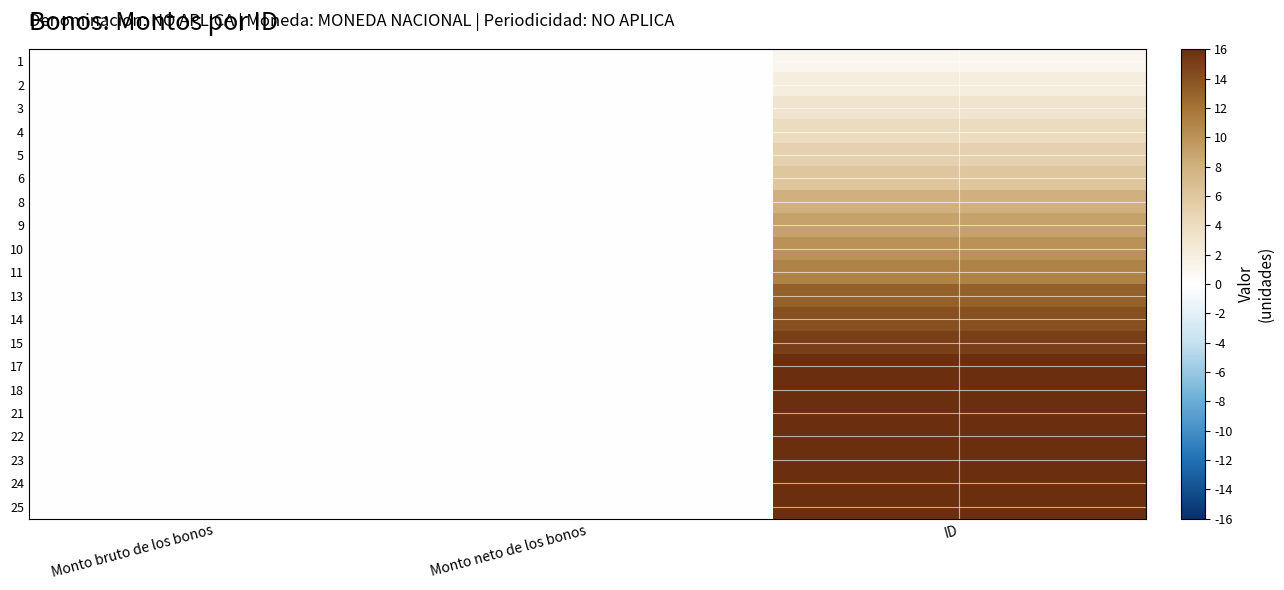

Reading right to left, list all the values displayed in this chart.

1: ID=1	Monto neto de los bonos=0	Monto bruto de los bonos=0
2: ID=2	Monto neto de los bonos=0	Monto bruto de los bonos=0
3: ID=3	Monto neto de los bonos=0	Monto bruto de los bonos=0
4: ID=4	Monto neto de los bonos=0	Monto bruto de los bonos=0
5: ID=5	Monto neto de los bonos=0	Monto bruto de los bonos=0
6: ID=6	Monto neto de los bonos=0	Monto bruto de los bonos=0
8: ID=8	Monto neto de los bonos=0	Monto bruto de los bonos=0
9: ID=9	Monto neto de los bonos=0	Monto bruto de los bonos=0
10: ID=10	Monto neto de los bonos=0	Monto bruto de los bonos=0
11: ID=11	Monto neto de los bonos=0	Monto bruto de los bonos=0
13: ID=13	Monto neto de los bonos=0	Monto bruto de los bonos=0
14: ID=14	Monto neto de los bonos=0	Monto bruto de los bonos=0
15: ID=15	Monto neto de los bonos=0	Monto bruto de los bonos=0
17: ID=17	Monto neto de los bonos=0	Monto bruto de los bonos=0
18: ID=18	Monto neto de los bonos=0	Monto bruto de los bonos=0
21: ID=21	Monto neto de los bonos=0	Monto bruto de los bonos=0
22: ID=22	Monto neto de los bonos=0	Monto bruto de los bonos=0
23: ID=23	Monto neto de los bonos=0	Monto bruto de los bonos=0
24: ID=24	Monto neto de los bonos=0	Monto bruto de los bonos=0
25: ID=25	Monto neto de los bonos=0	Monto bruto de los bonos=0